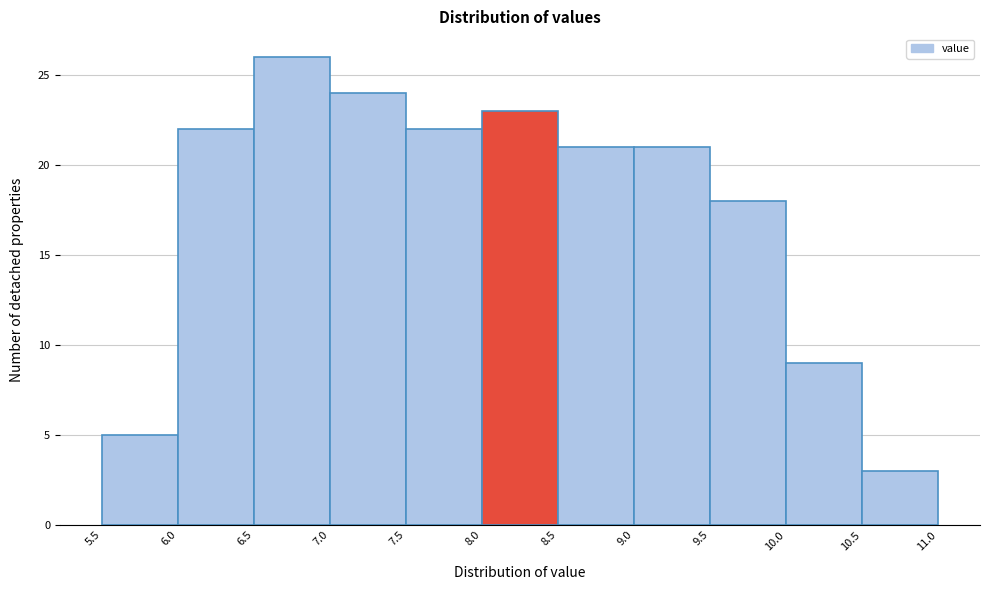

Reading left to right, transcribe this chart: for each bar, give the range it covers on the x-axis and its height. The values are not printed on the chart, so give them approximately, as read against the axis.

5.5 to 6.0: 5
6.0 to 6.5: 22
6.5 to 7.0: 26
7.0 to 7.5: 24
7.5 to 8.0: 22
8.0 to 8.5: 23
8.5 to 9.0: 21
9.0 to 9.5: 21
9.5 to 10.0: 18
10.0 to 10.5: 9
10.5 to 11.0: 3